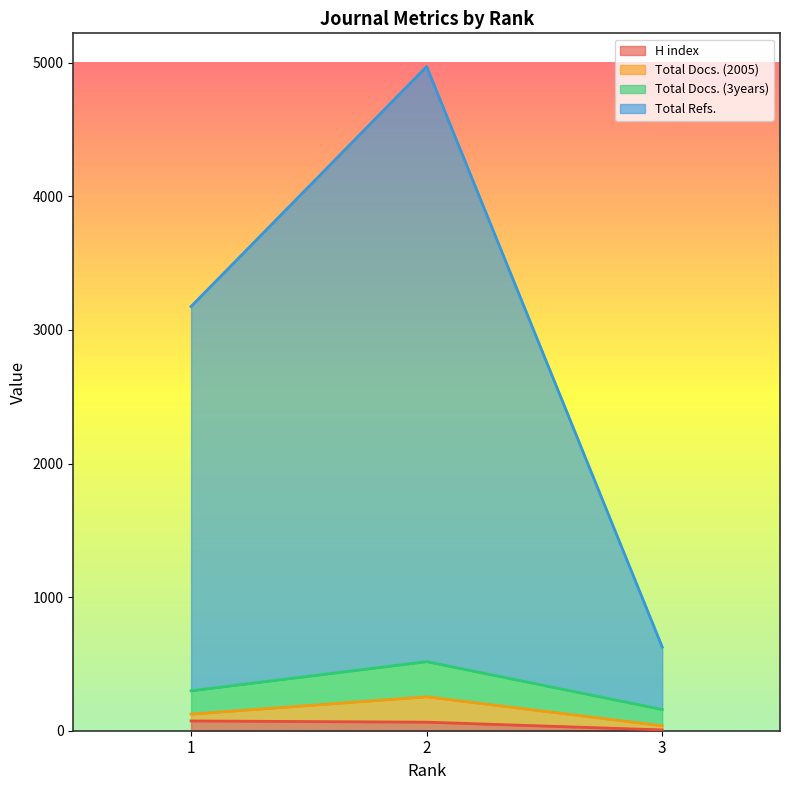

Between 1 and 3, which is larger?

1